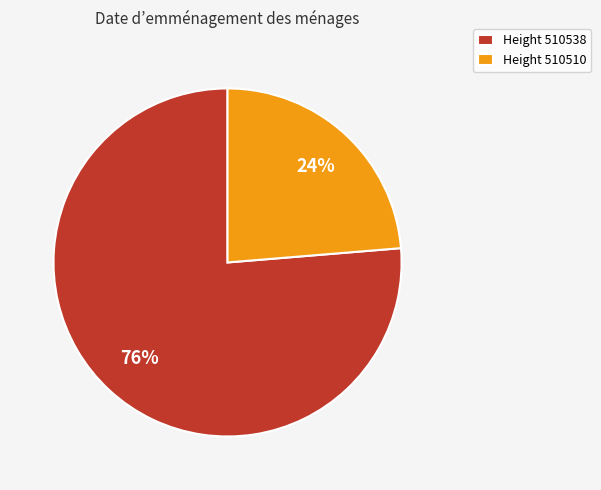

To the nearest percent, what portion does Height 510510 represent?

24%